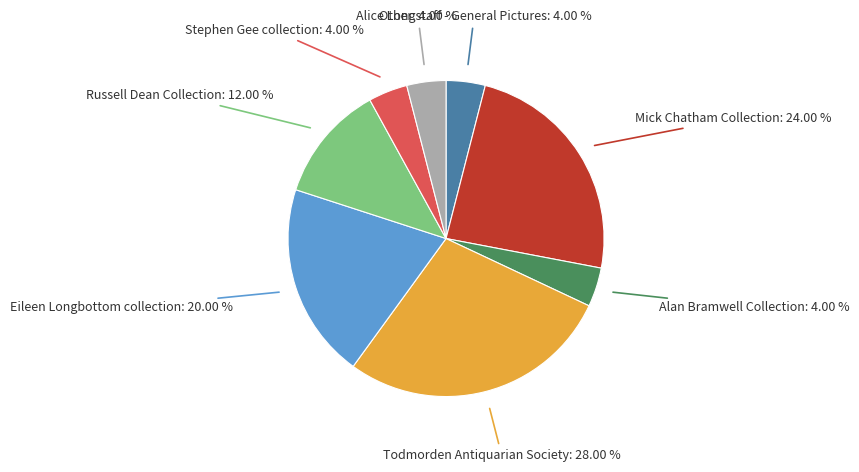

What portion of the pie excludes Mick Chatham Collection?

76.0%